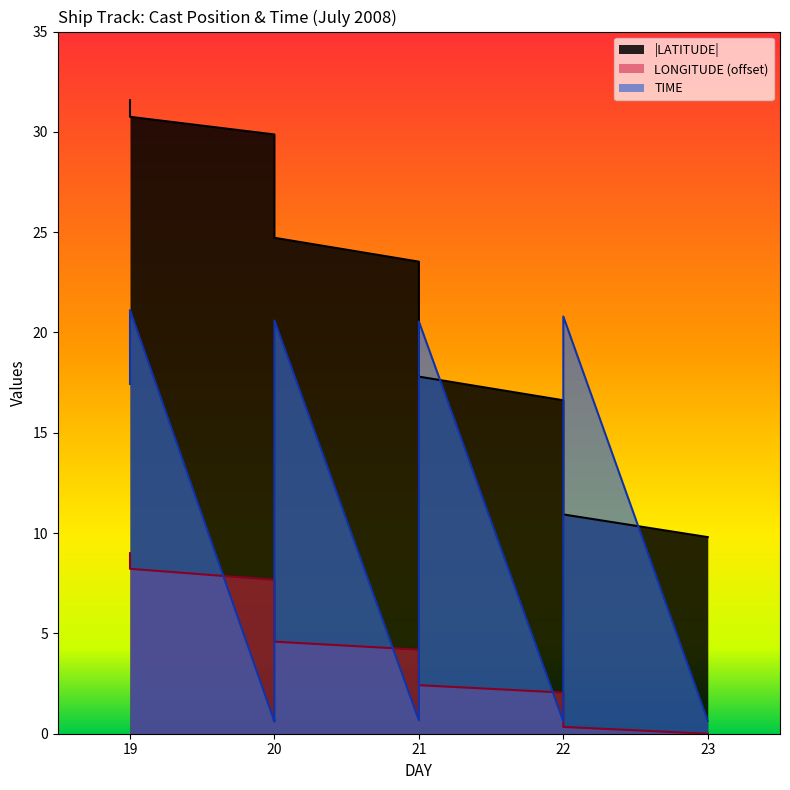

How many lines are shown in the chart?

3